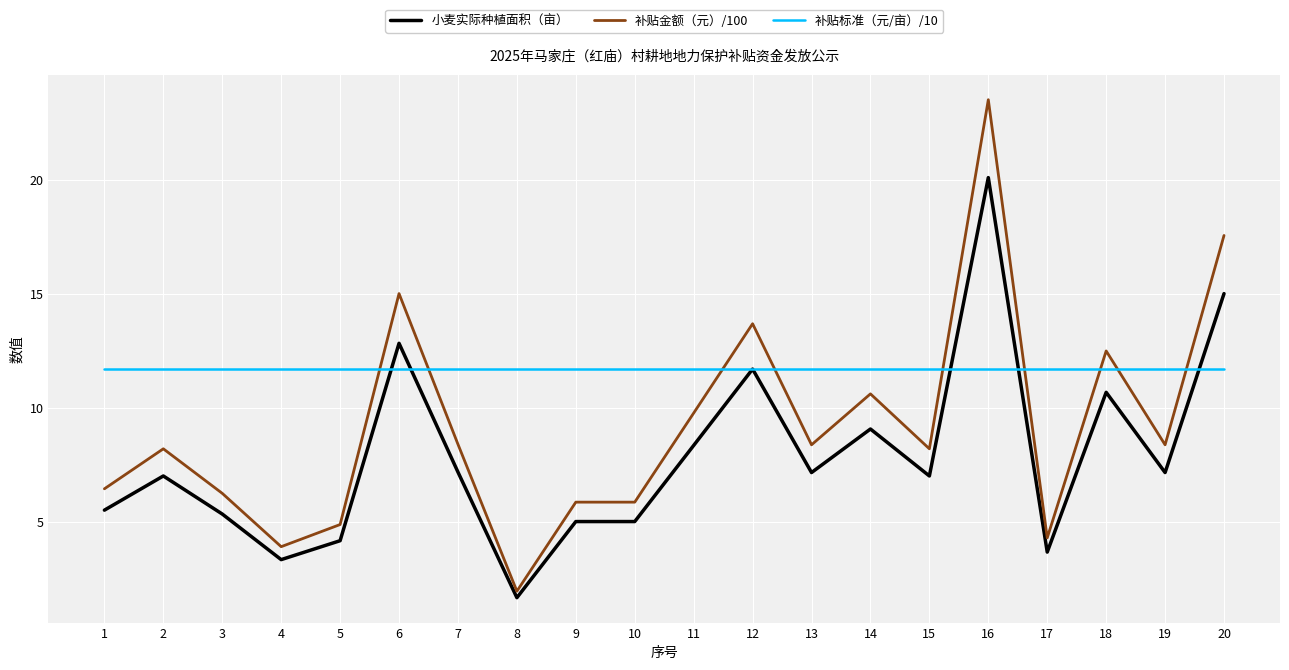

What is the sum of the 补贴金额（元）/100 values at 17 and 16?

27.8